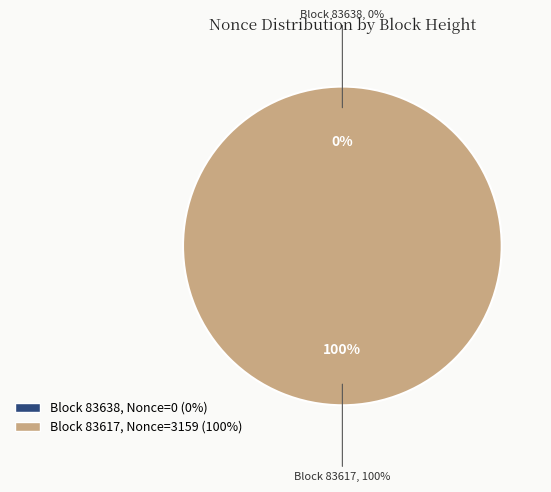

What is the smallest slice in the pie chart?

83638